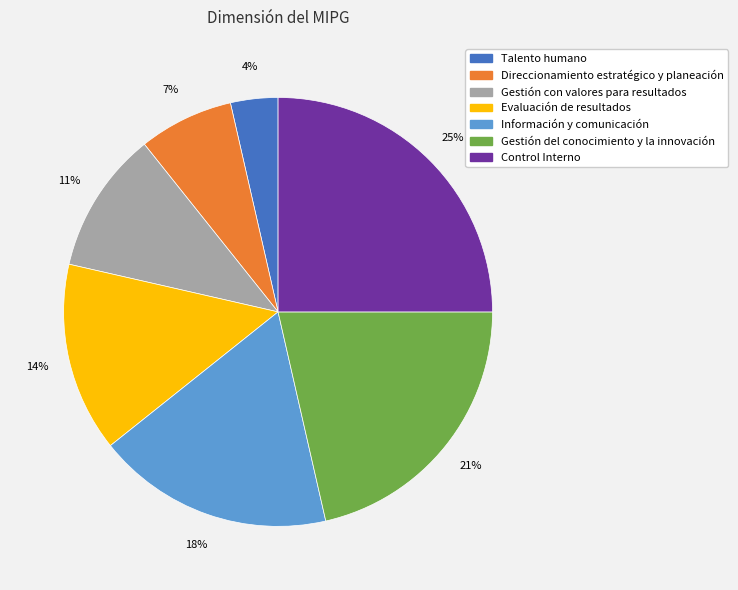

True or false: Información y comunicación accounts for 9% of the total.

False